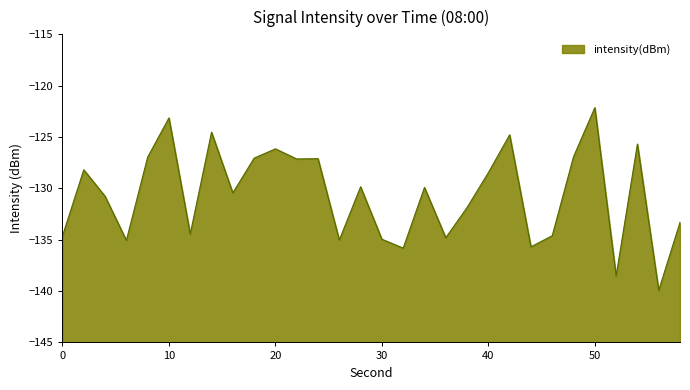

At which category does the chart reach its minimum across all series?

56